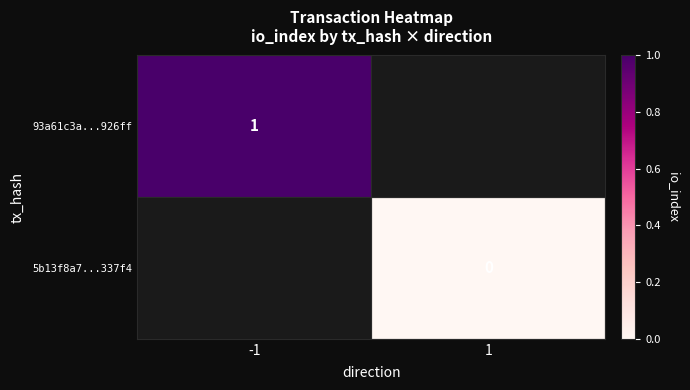

Which label corresponds to the largest value in the chart?

-1